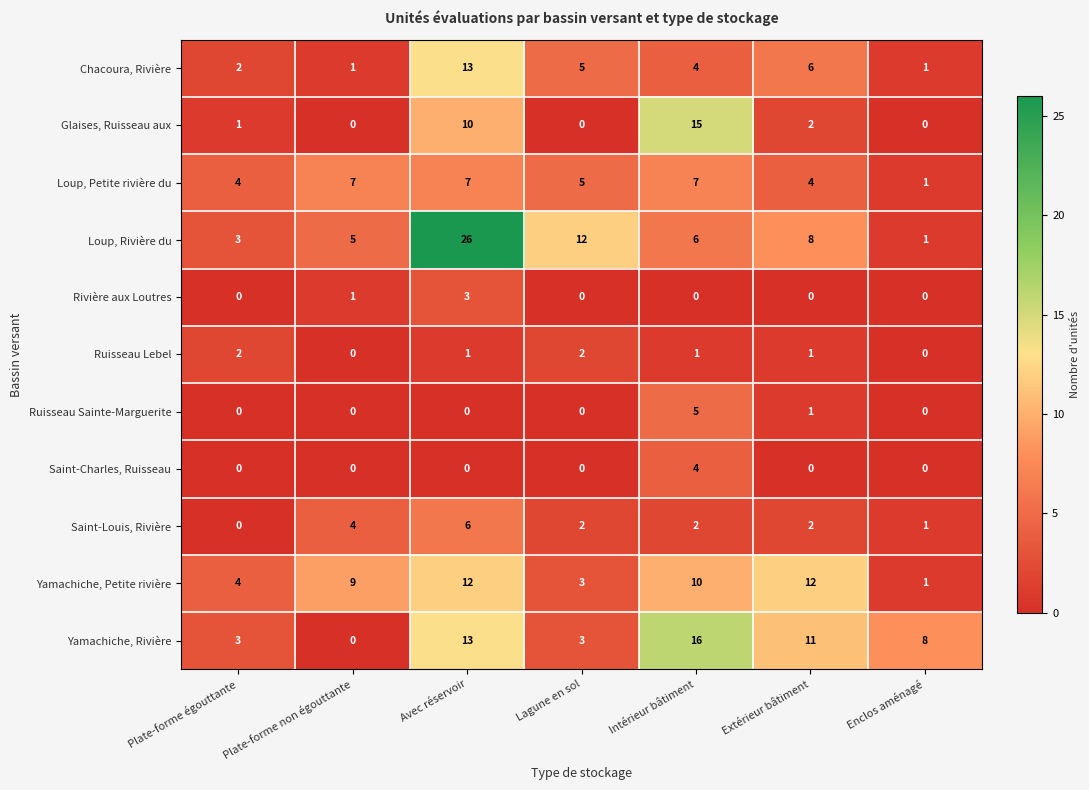

True or false: Ruisseau Lebel has a value of -1 at Plate-forme non égouttante.

False